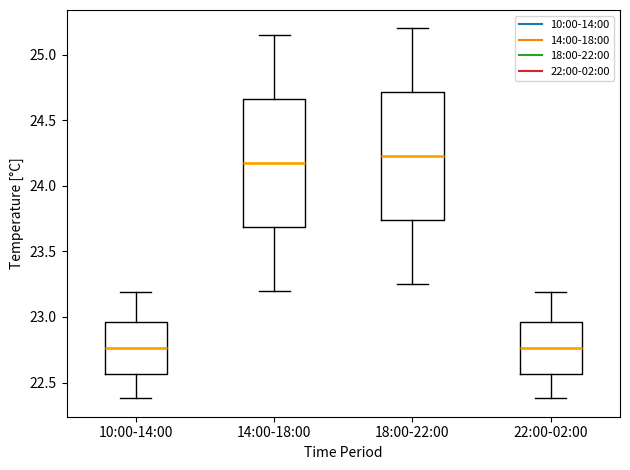

Reading left to right, read every box against the y-axis: the position of its median line, the range the box covers, and the ends of its whiskers. The values are not printed on the chart, so give them approximately, as read against the axis.

10:00-14:00: median 22.75, box 22.55 to 22.95, whiskers 22.40 to 23.20
14:00-18:00: median 24.20, box 23.70 to 24.65, whiskers 23.20 to 25.15
18:00-22:00: median 24.25, box 23.75 to 24.70, whiskers 23.25 to 25.20
22:00-02:00: median 22.75, box 22.55 to 22.95, whiskers 22.40 to 23.20